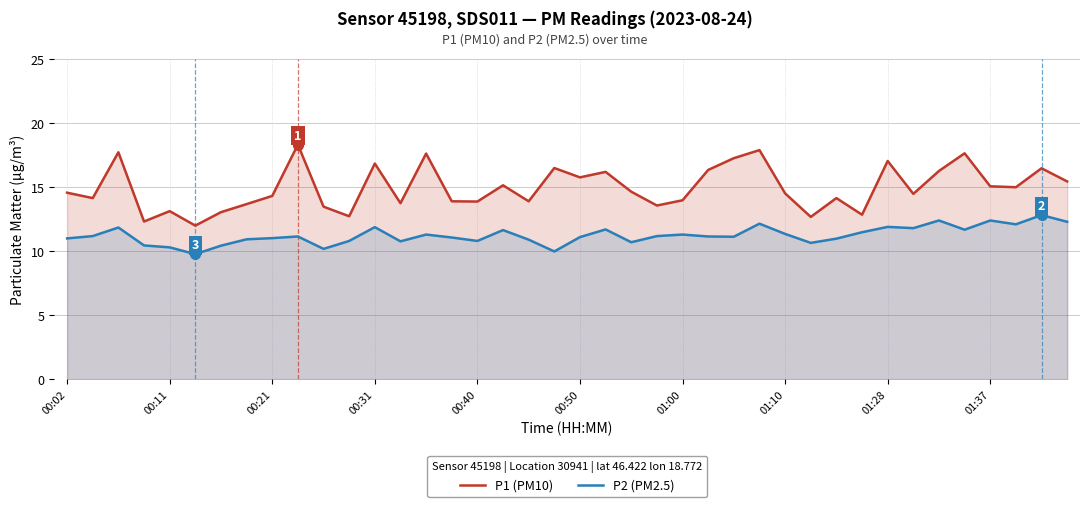

What is the maximum value for P2 (PM2.5)?

12.8